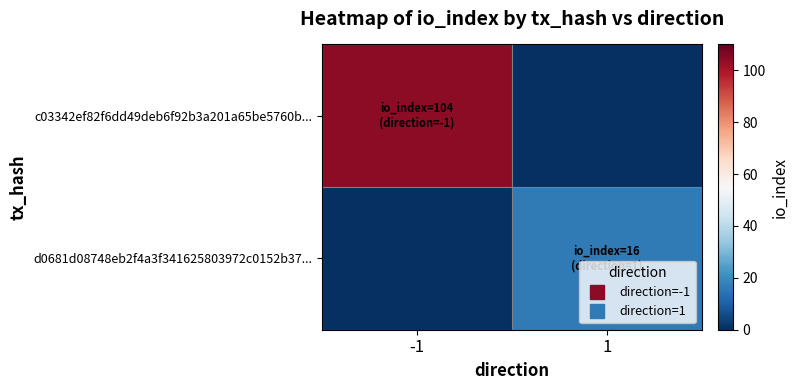

At how many categories does at least one series exceed 35?

1